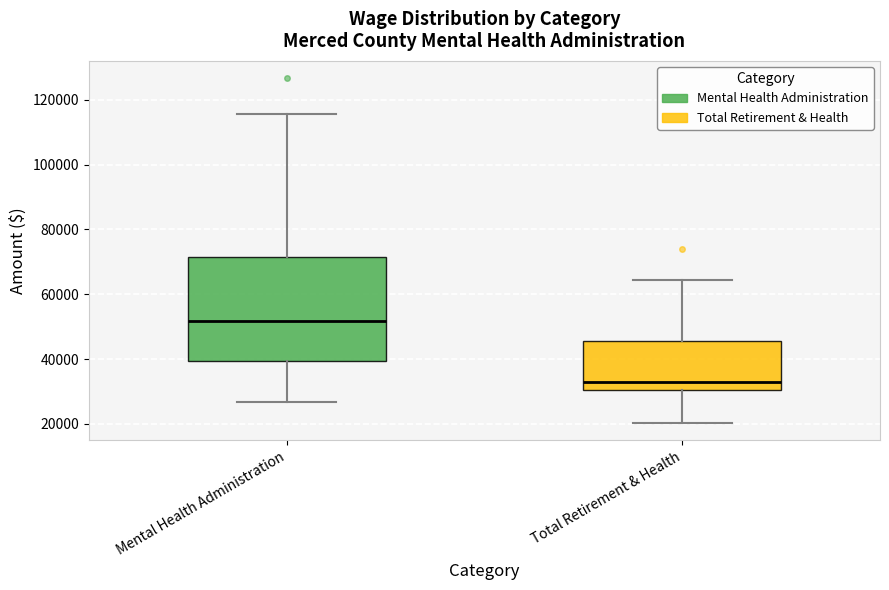

Reading left to right, read every box against the y-axis: the position of its median line, the range the box covers, and the ends of its whiskers. The values are not printed on the chart, so give them approximately, as read against the axis.

Mental Health Administration: median 52000, box 40000 to 72000, whiskers 26000 to 116000
Total Retirement & Health: median 32000, box 30000 to 46000, whiskers 20000 to 64000